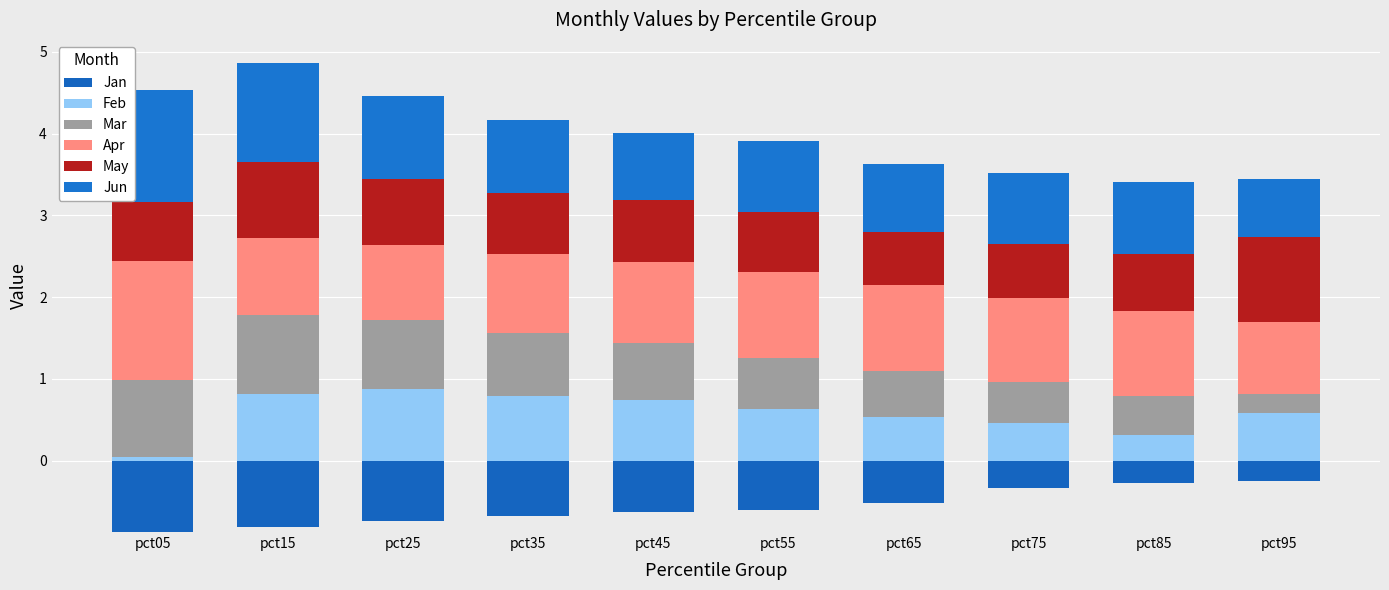

How many data points does each series have?

10